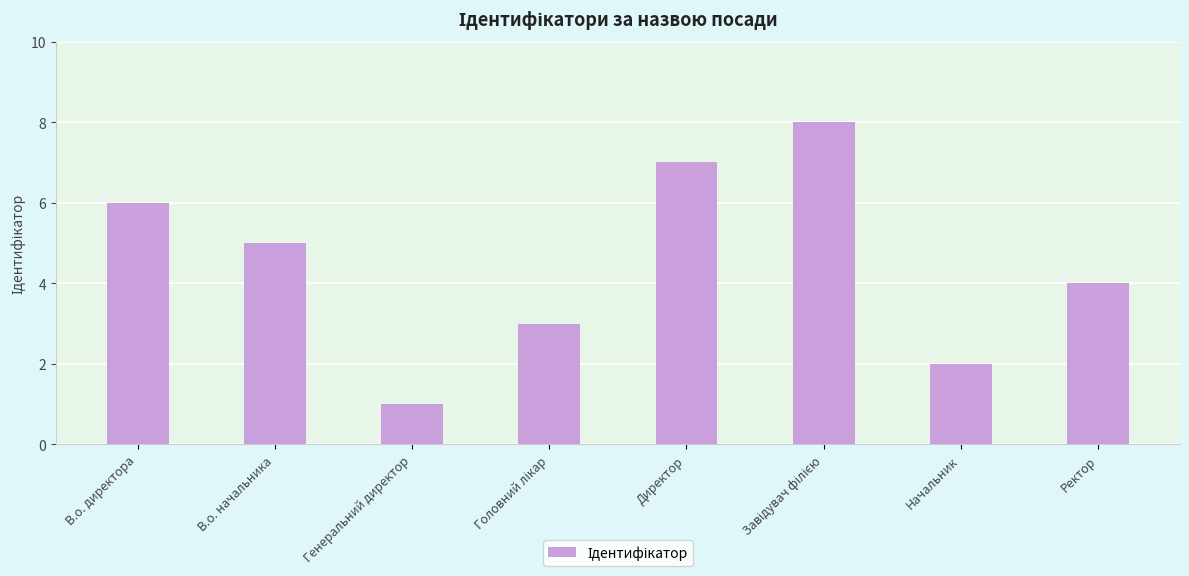

Does the chart contain stacked bars?

No